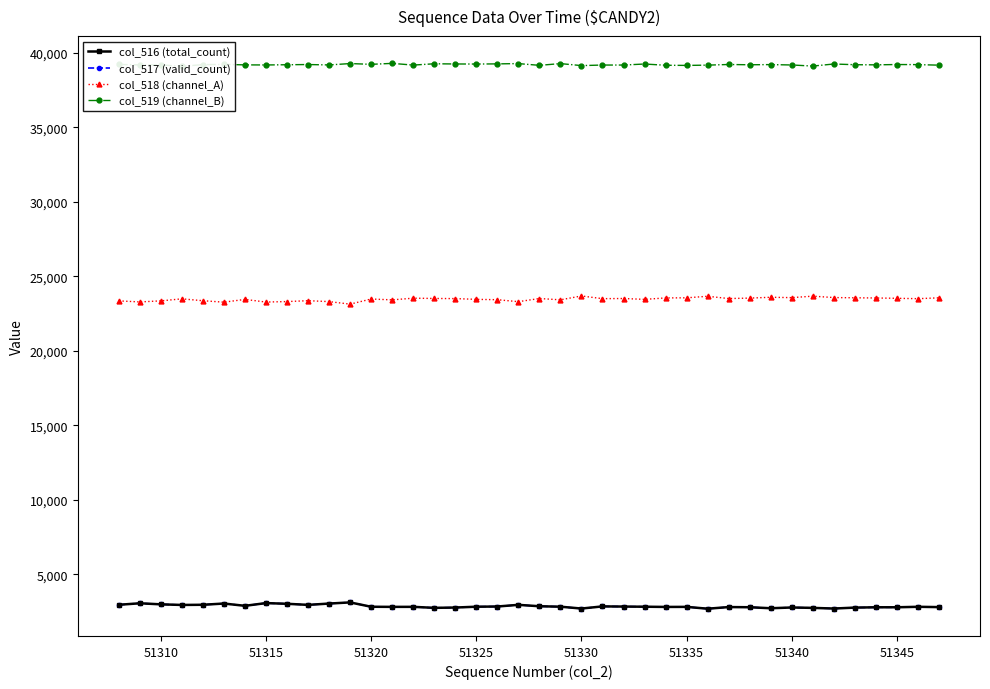

Does the chart have visible grid lines?

No